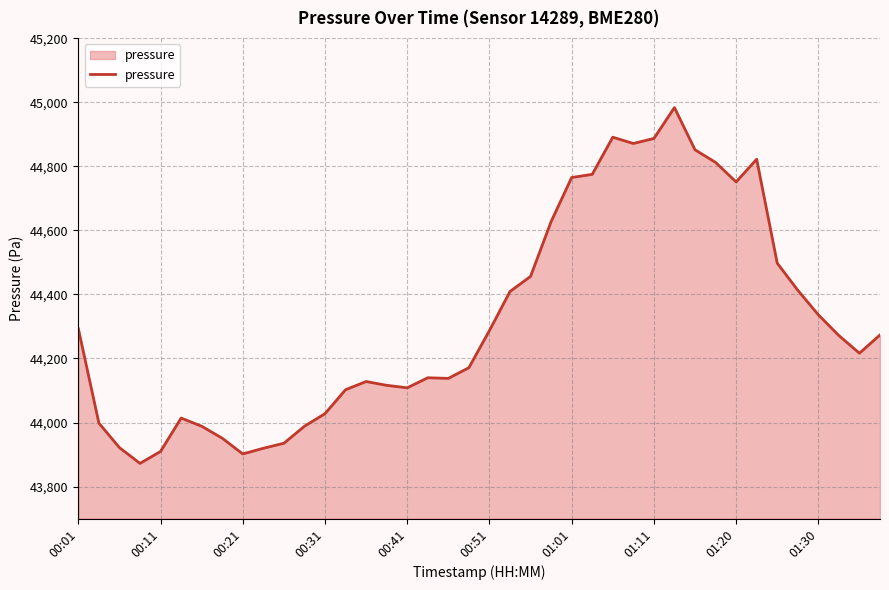

What is the difference between the maximum and minimum values?

1110.9